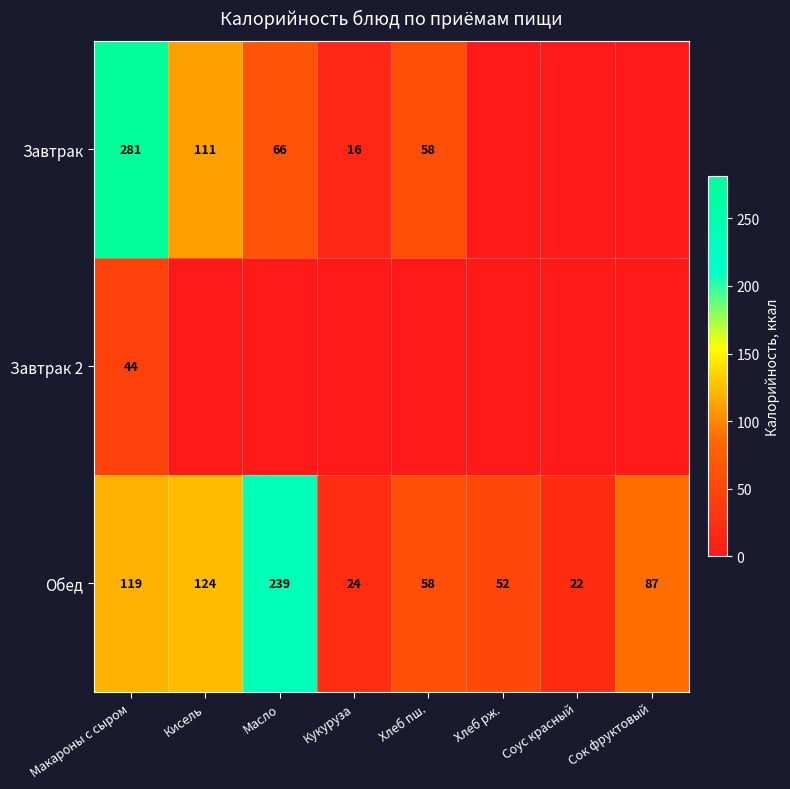

What is the difference between the Обед values at Кисель and Сок фруктовый?

37